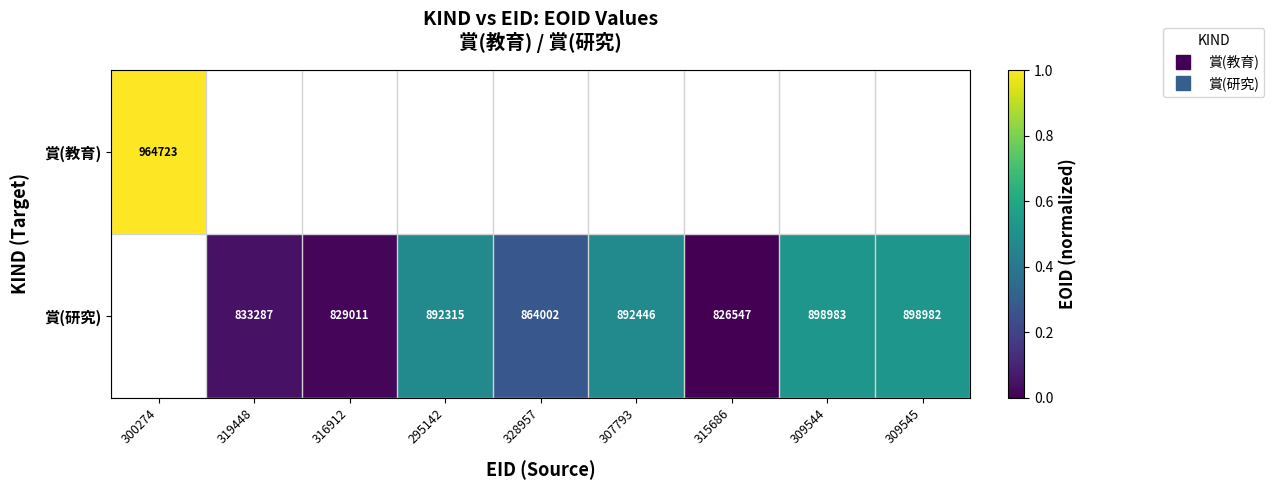

List the series in order of their overall mean, highest first.

賞(教育), 賞(研究)